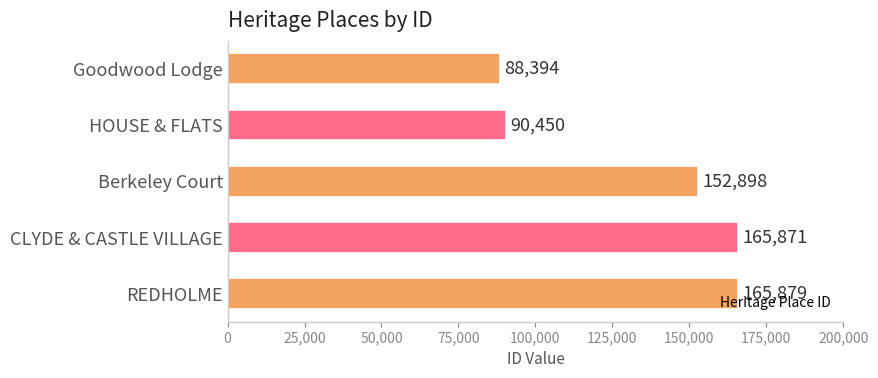

What is the sum of all values?

663492